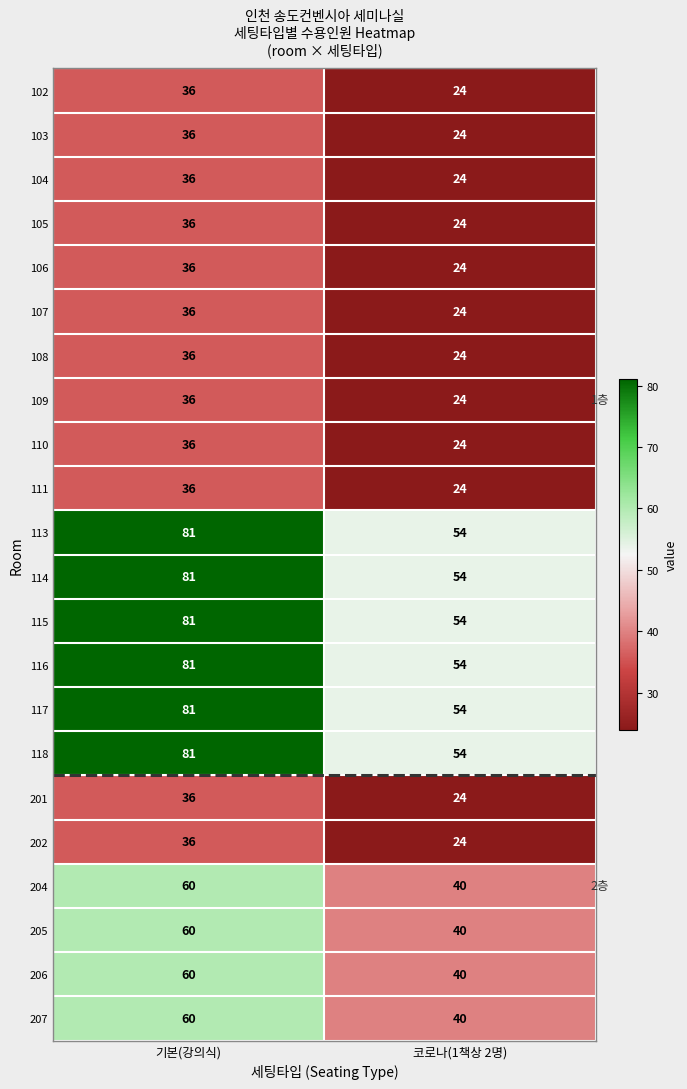

The value of 201 at 코로나(1책상 2명) is 24. True or false?

True